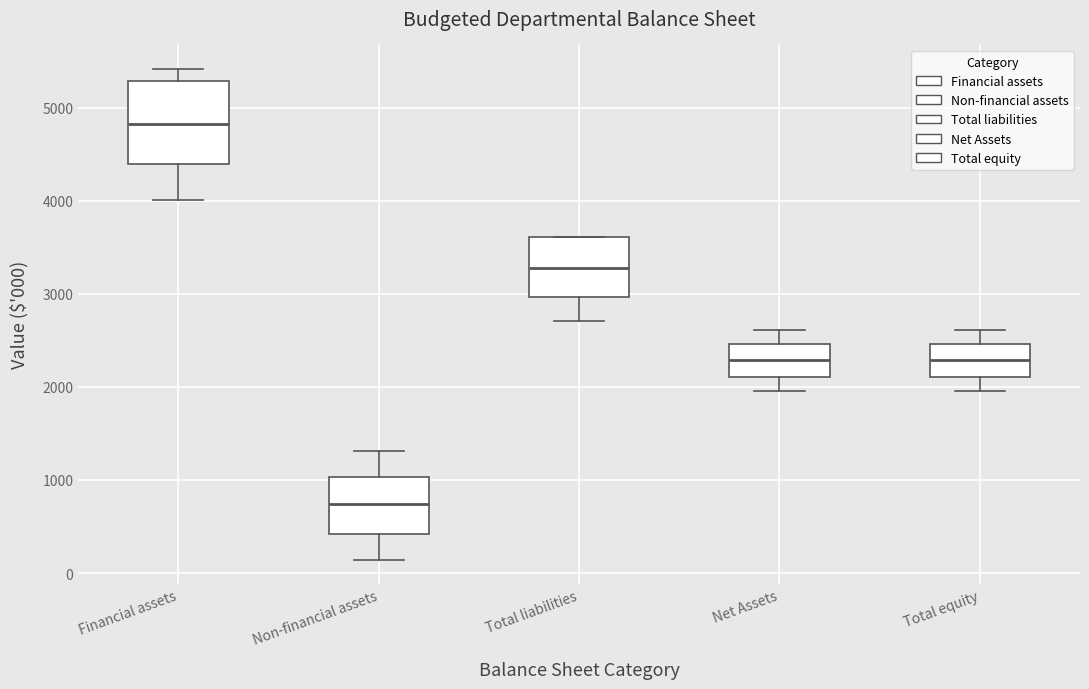

Where is the lower edge of the box for Total liabilities on the y-axis? The values are not printed on the chart, so give them approximately, as read against the axis.

3000